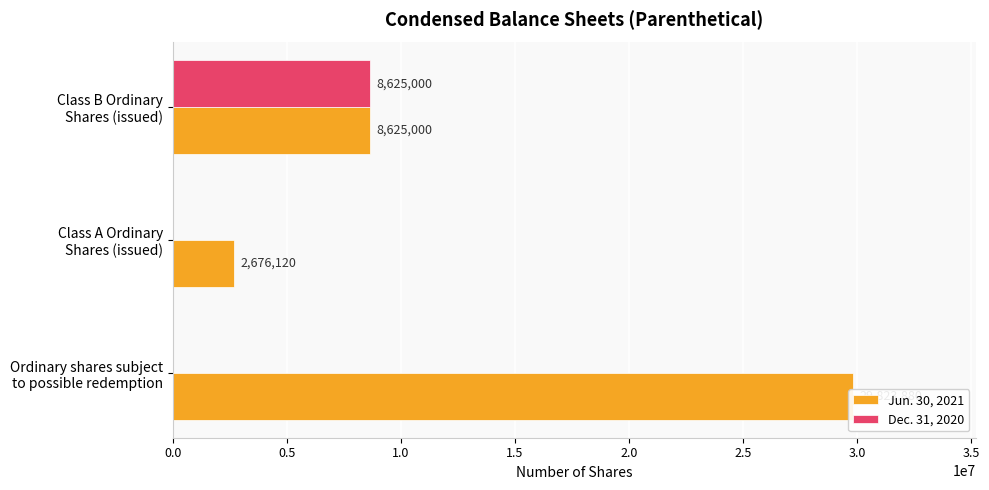

Rank the series by their maximum value, from highest to lowest.

Jun. 30, 2021, Dec. 31, 2020